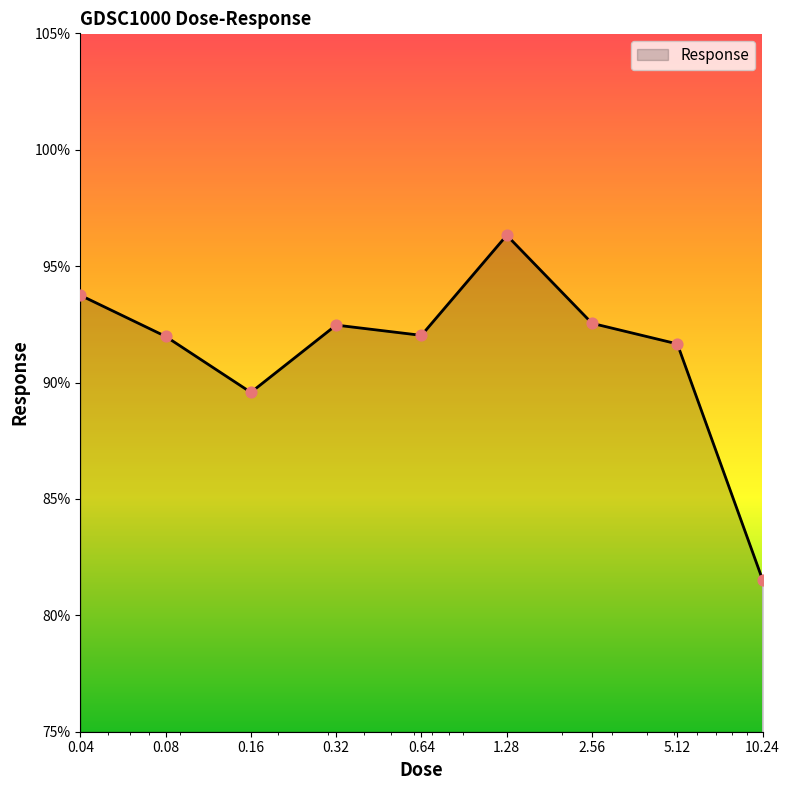

What is the minimum value shown in the chart?

81.5